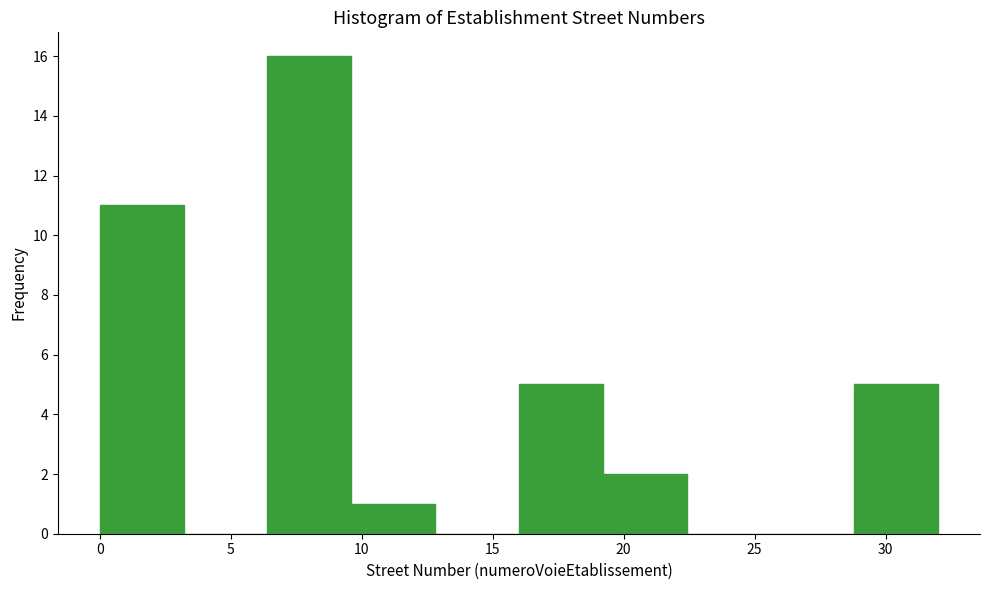

Reading left to right, transcribe this chart: for each bar, give the range it covers on the x-axis and its height. Neither the bar edges nor the heights are printed on the chart, so give them approximately, as read against the axes.

0.0 to 3.2: 11
3.2 to 6.4: 0
6.4 to 9.6: 16
9.6 to 12.8: 1
12.8 to 16.0: 0
16.0 to 19.2: 5
19.2 to 22.4: 2
22.4 to 25.6: 0
25.6 to 28.8: 0
28.8 to 32.0: 5